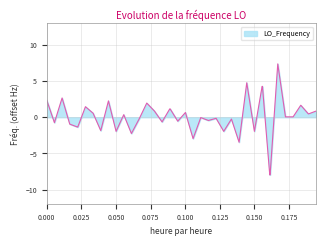

What is the difference between the maximum and minimum values?

15.3